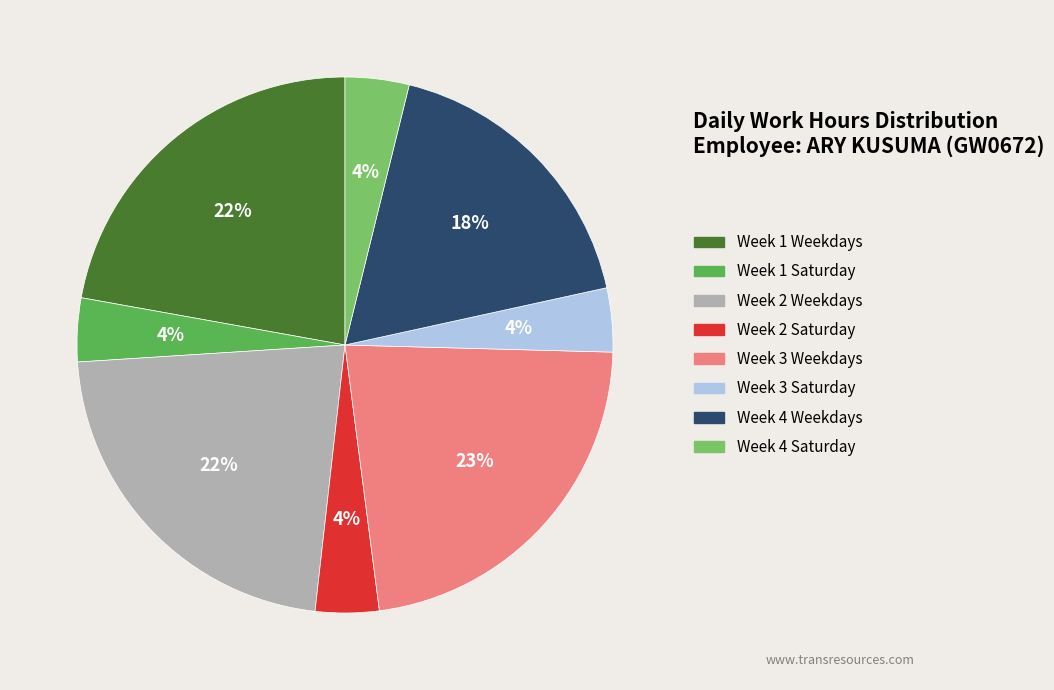

True or false: Week 4 Saturday accounts for 4% of the total.

True